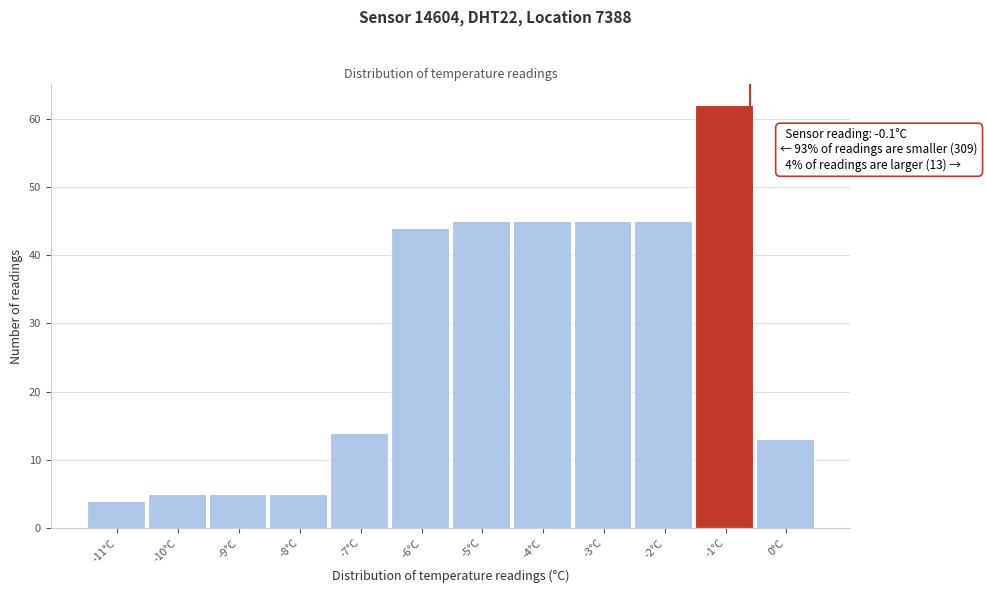

Reading right to left, list all the values displayed in this chart.

13	62	45	45	45	45	44	14	5	5	5	4